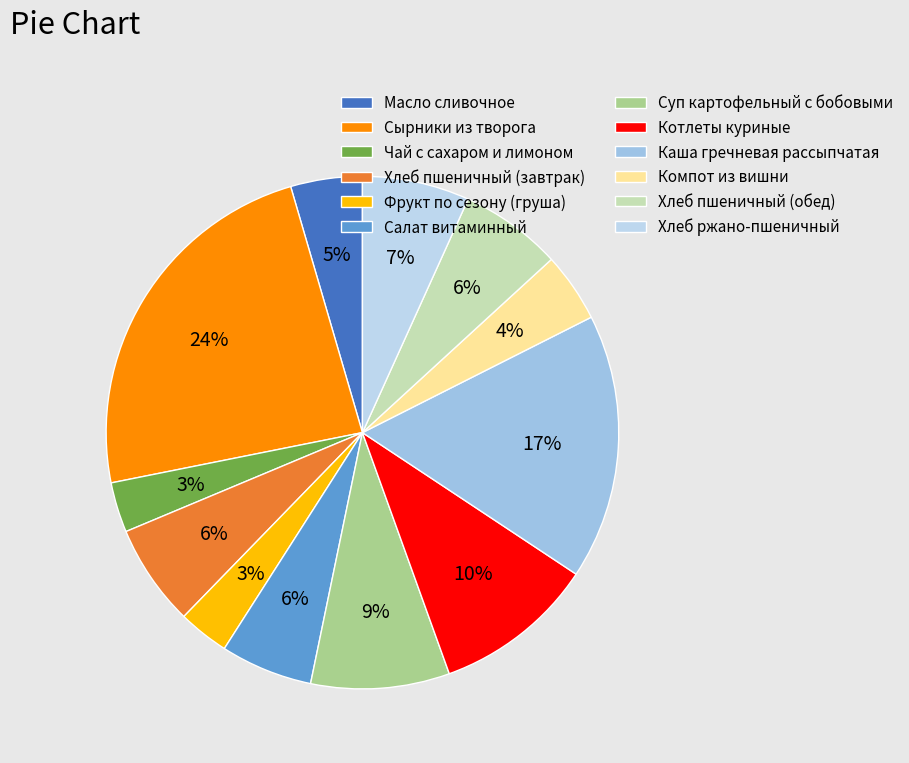

What is the ratio of the value at Суп картофельный с бобовыми to the value at Фрукт по сезону (груша)?

2.7